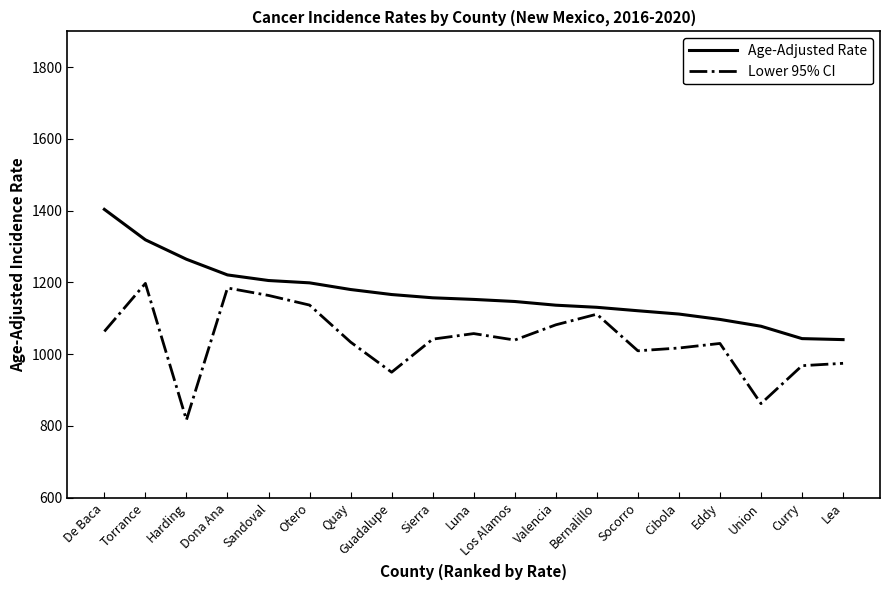

What is the maximum value for Lower 95% CI?

1197.3